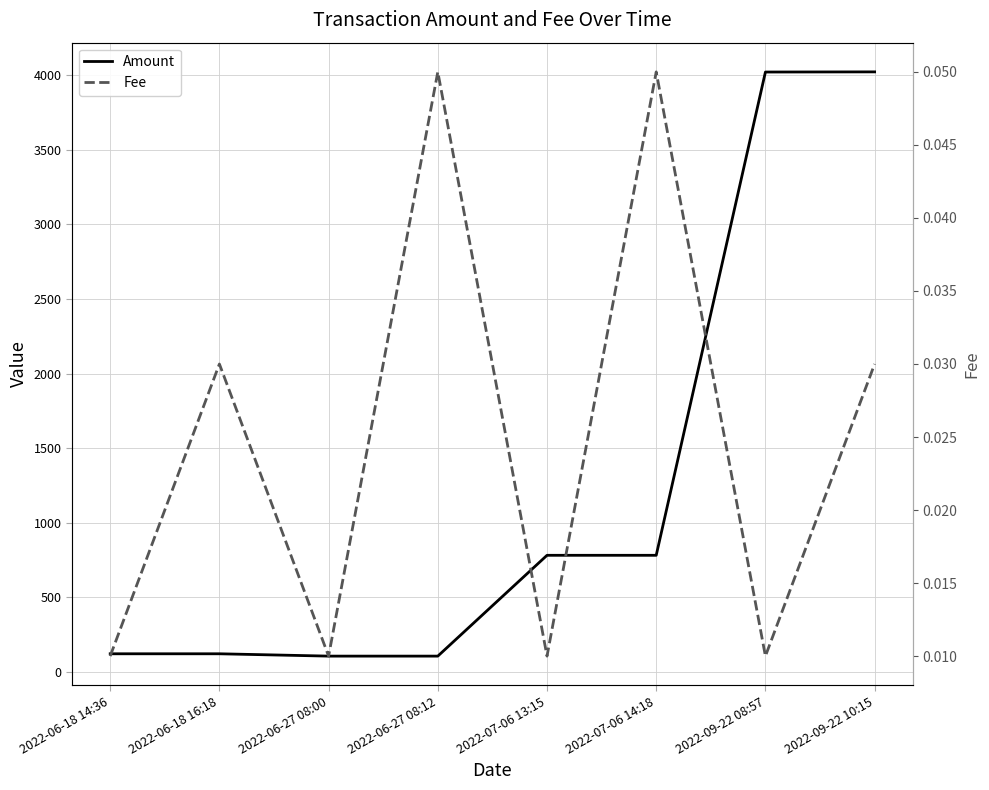

List the series in order of their overall mean, lowest first.

Fee, Amount